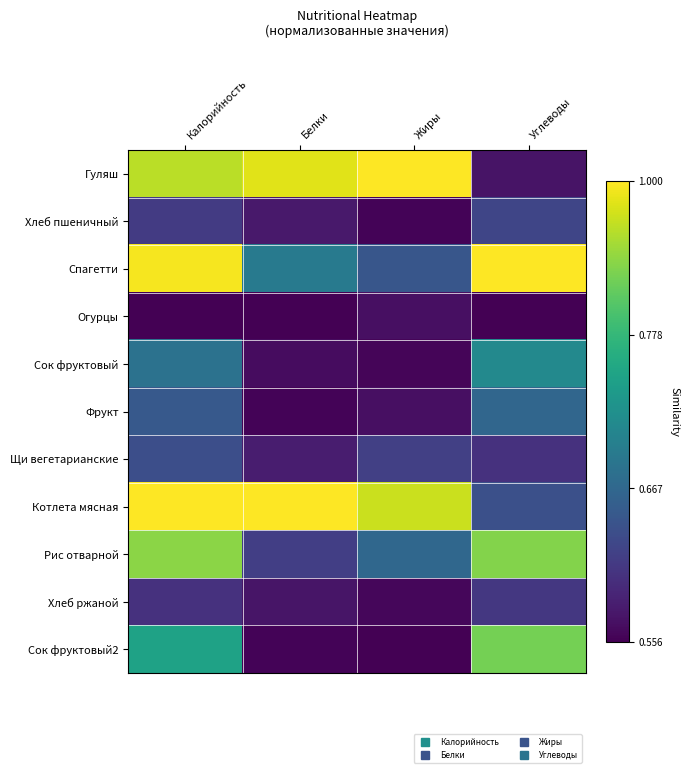

What is the difference between the highest and lowest values at Белки?

1.0